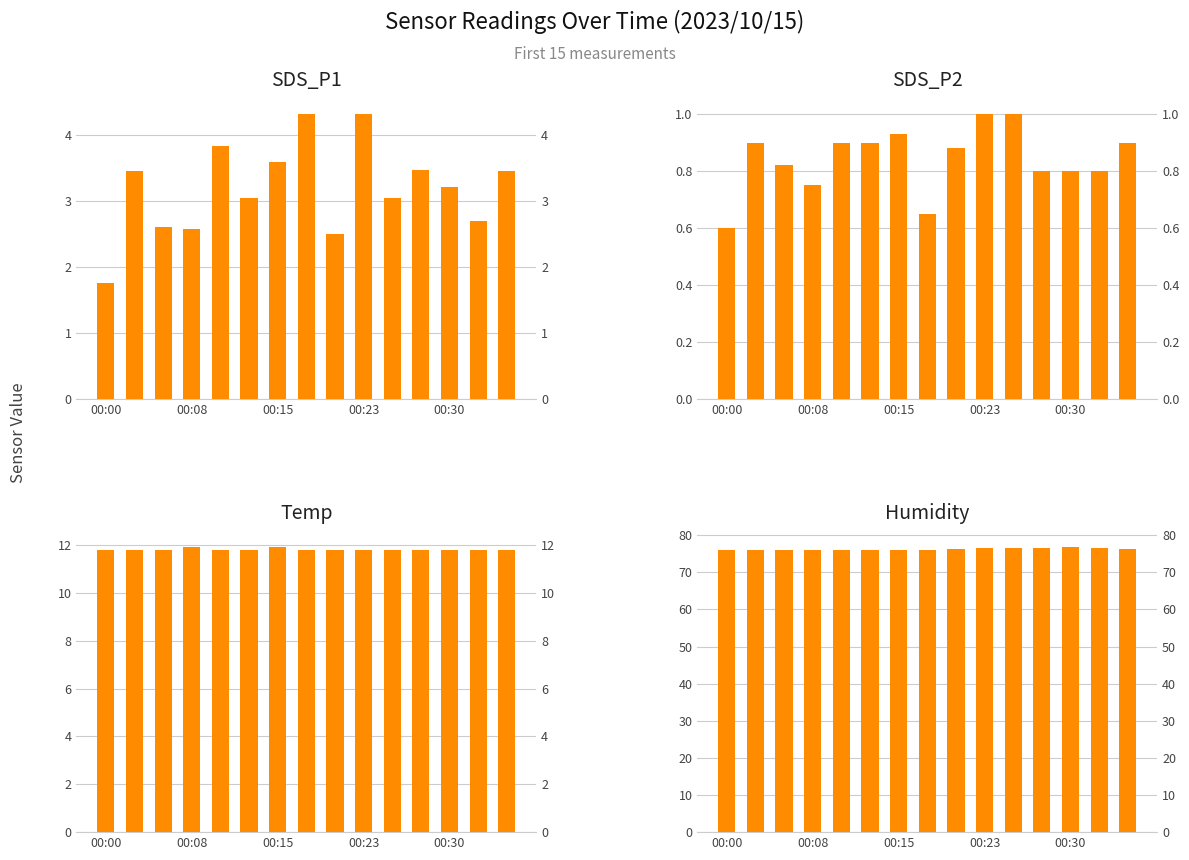

What is the approximate value of Temp at 7?

11.8